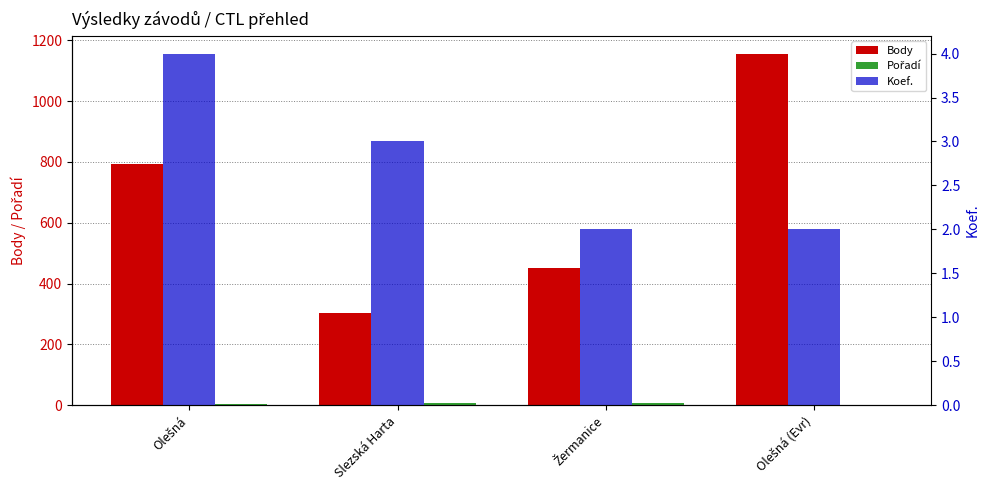

What is the smallest value displayed?

1